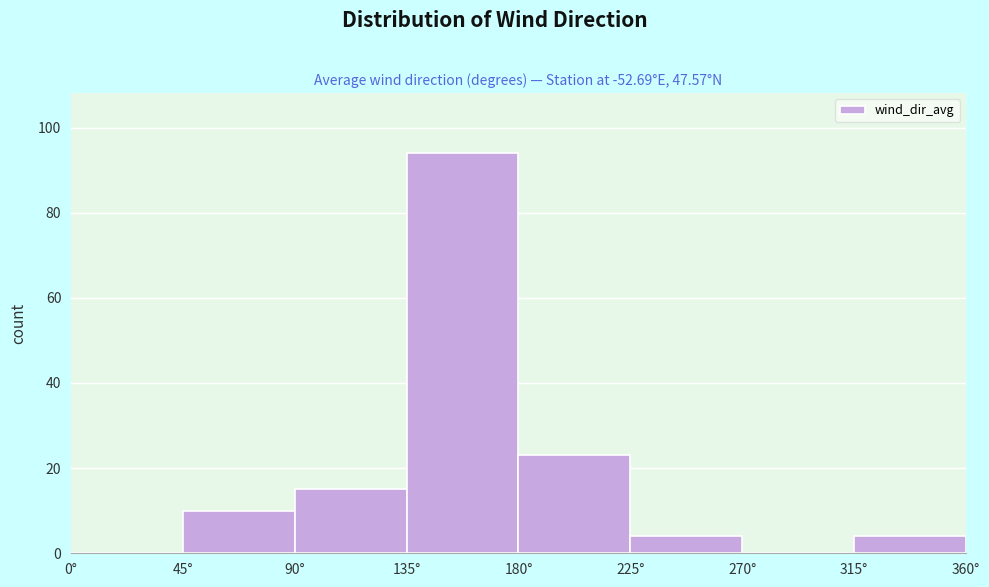

Reading left to right, list every bar in this chart as the range it spans on the x-axis followed by its height. The values are not printed on the chart, so give them approximately, as read against the axis.

0 to 45: 0
45 to 90: 10
90 to 135: 16
135 to 180: 94
180 to 225: 24
225 to 270: 4
270 to 315: 0
315 to 360: 4